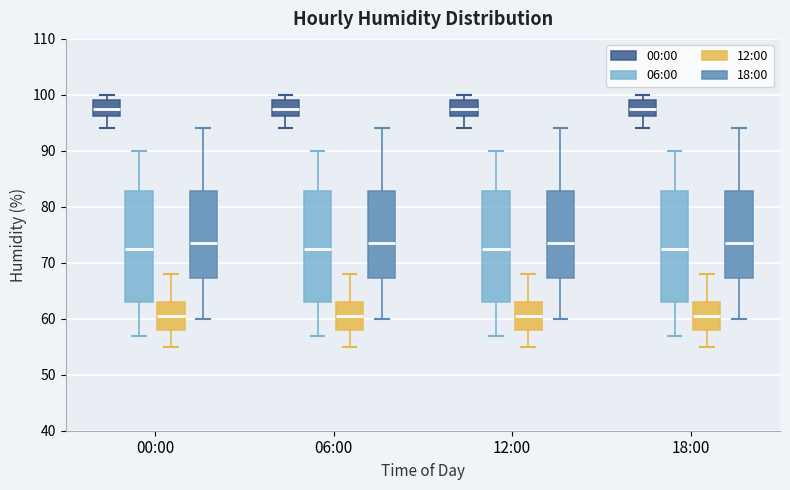

Where does the median line of the box for 18:00 (00:00) sit on the y-axis? The values are not printed on the chart, so give them approximately, as read against the axis.

98